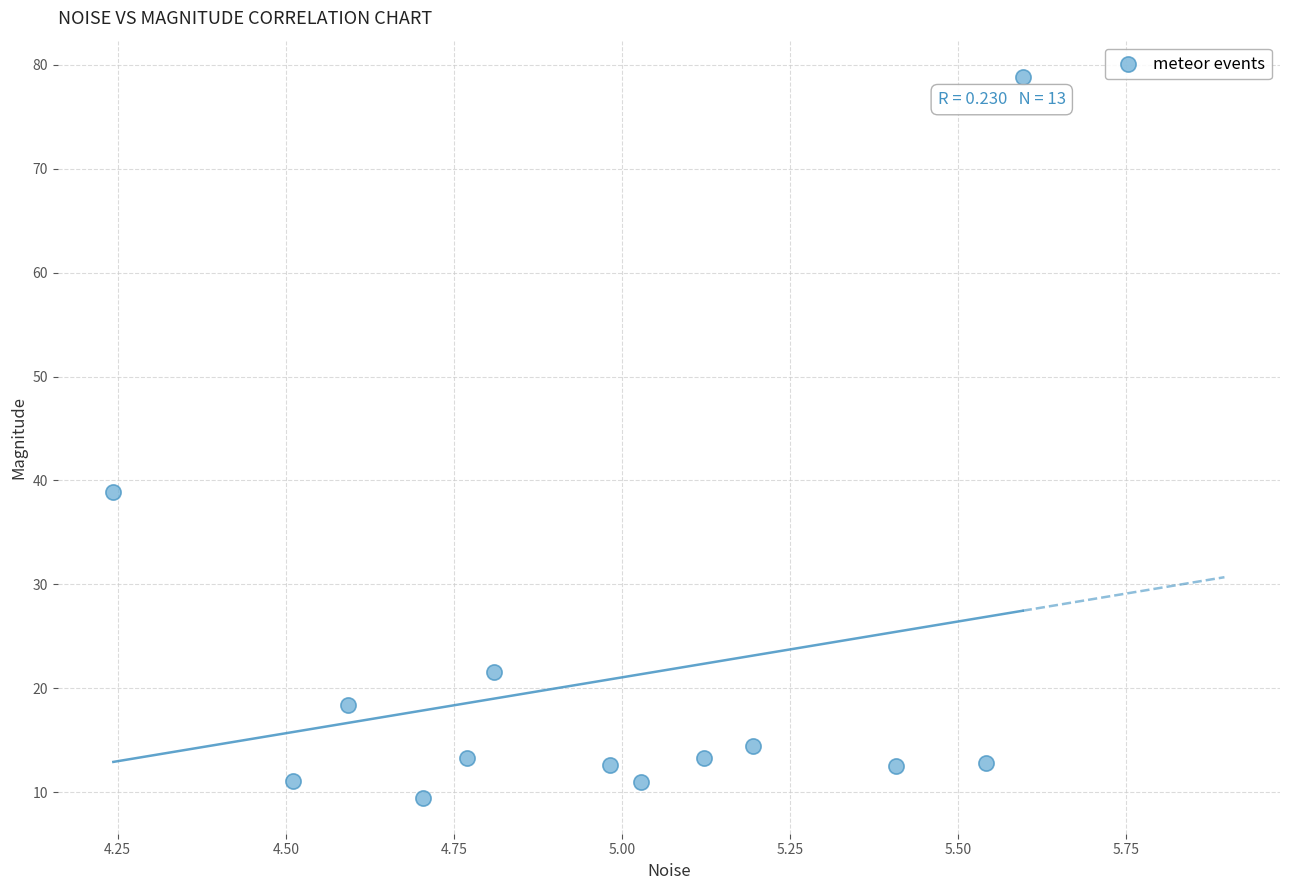

What is the range of X values (max minus min)?

1.4